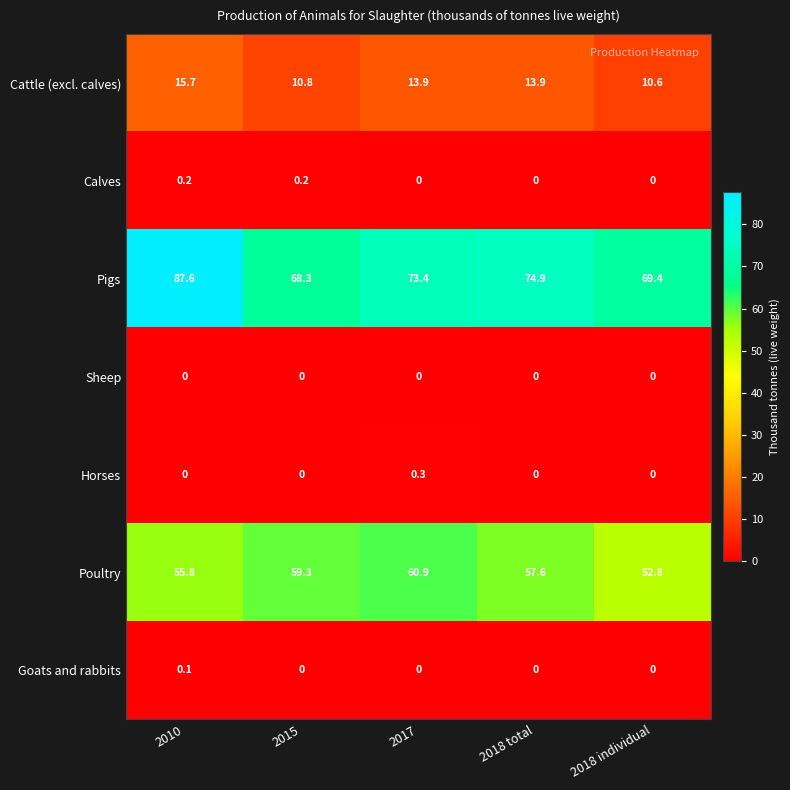

Rank the series by their maximum value, from lowest to highest.

Sheep, Goats and rabbits, Calves, Horses, Cattle (excl. calves), Poultry, Pigs